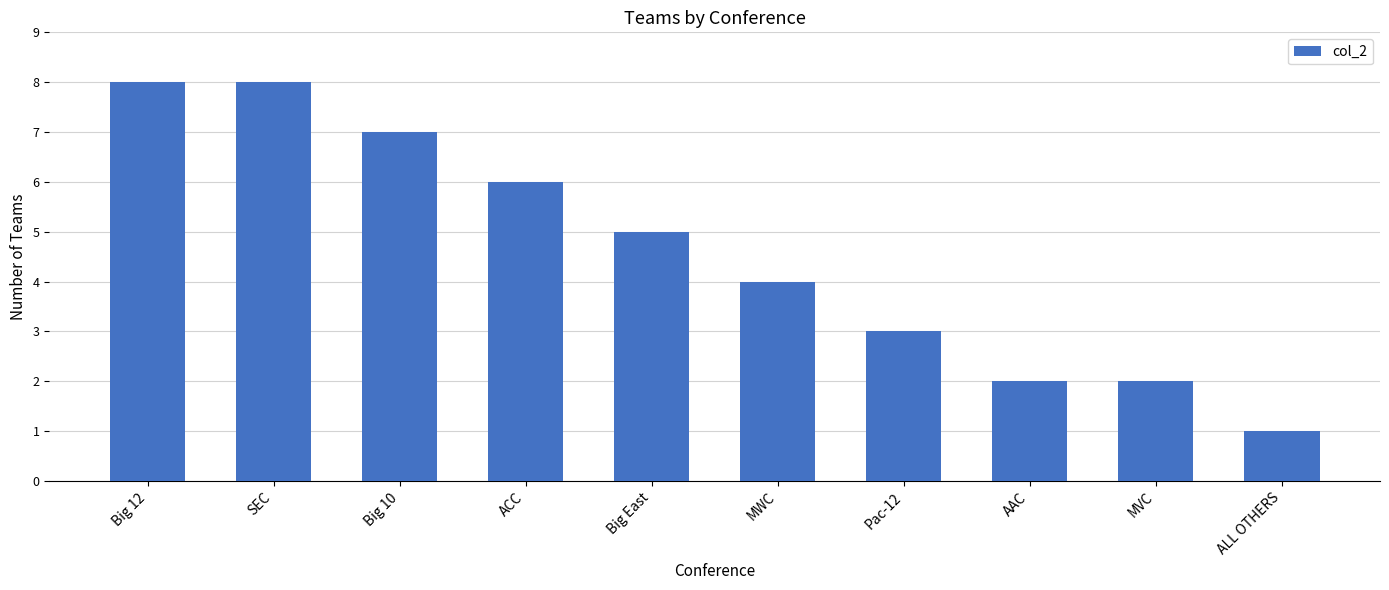

What is the minimum value shown in the chart?

1